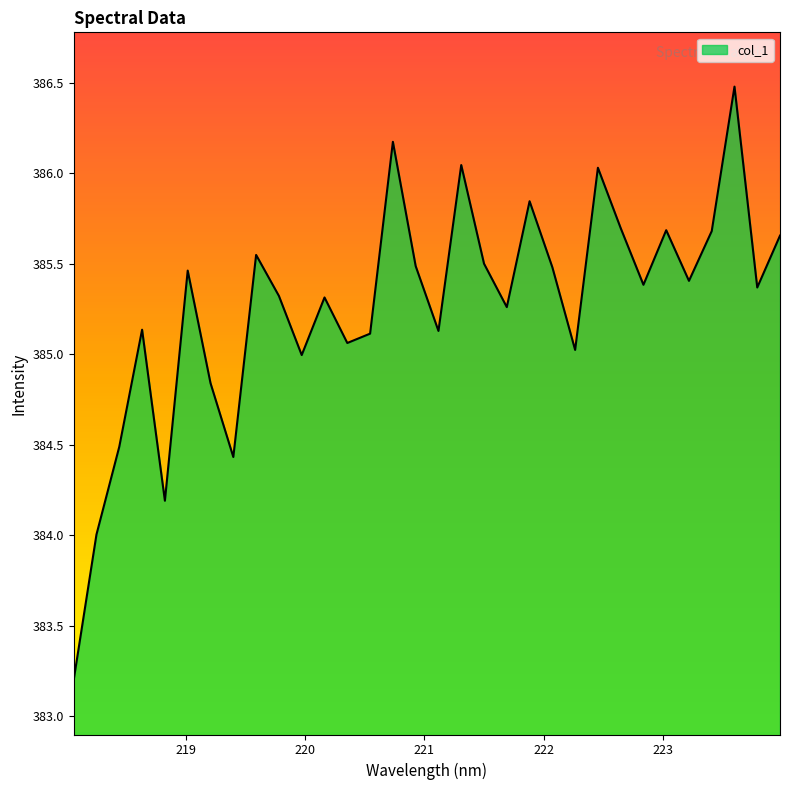

How many lines are shown in the chart?

1